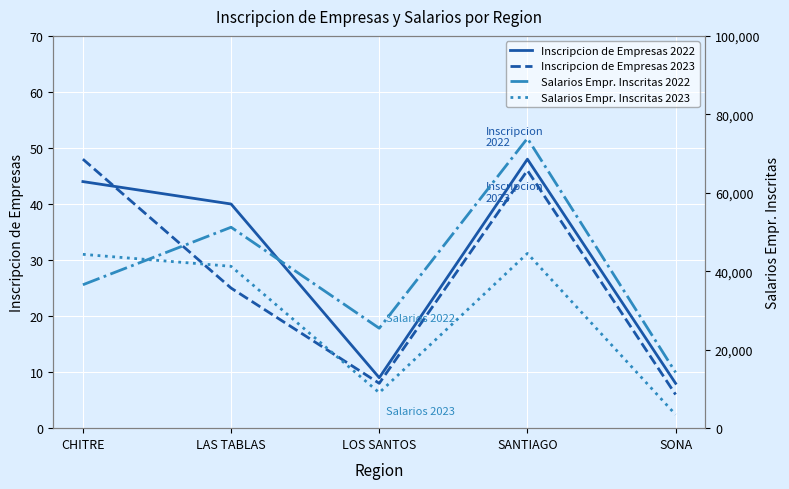

What is the smallest value displayed?

6.0